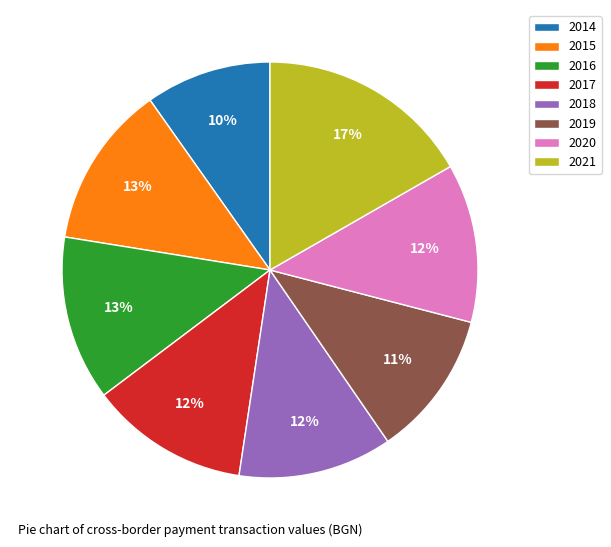

How many slices are in this pie chart?

8